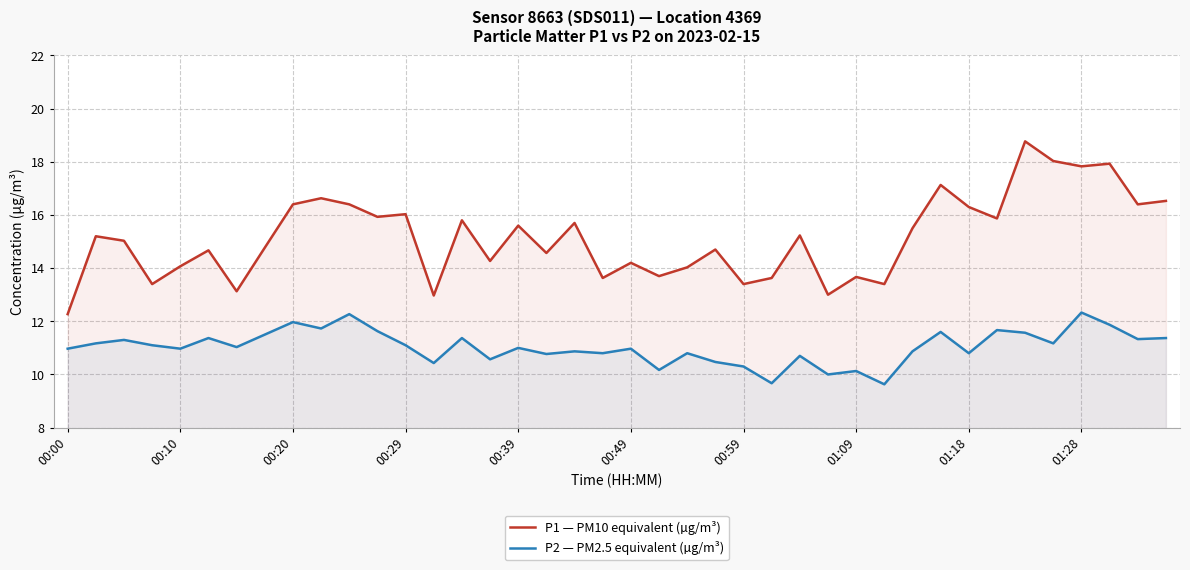

True or false: P1 — PM10 equivalent (µg/m³) and P2 — PM2.5 equivalent (µg/m³) intersect in this chart.

False